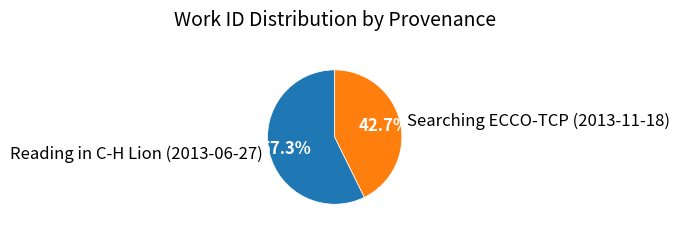

Is the sum of Searching ECCO-TCP (2013-11-18) and Reading in C-H Lion (2013-06-27) greater than half?

Yes